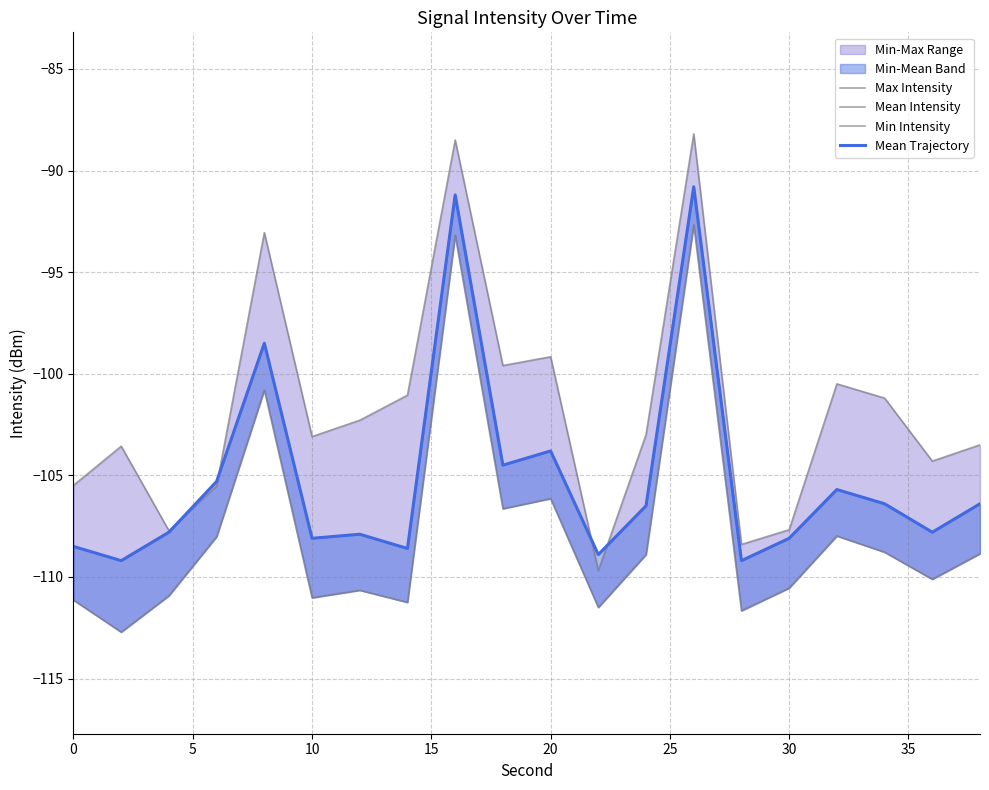

What is the value of the Min Intensity point at the 19th from the left?

-110.1